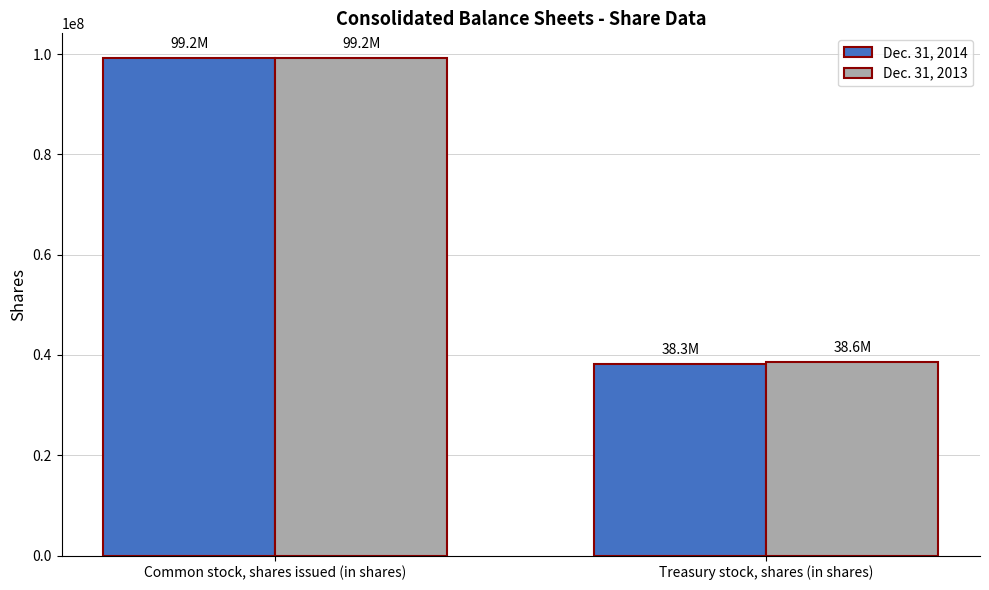

What is the lowest value of the Dec. 31, 2013 series?

38600000